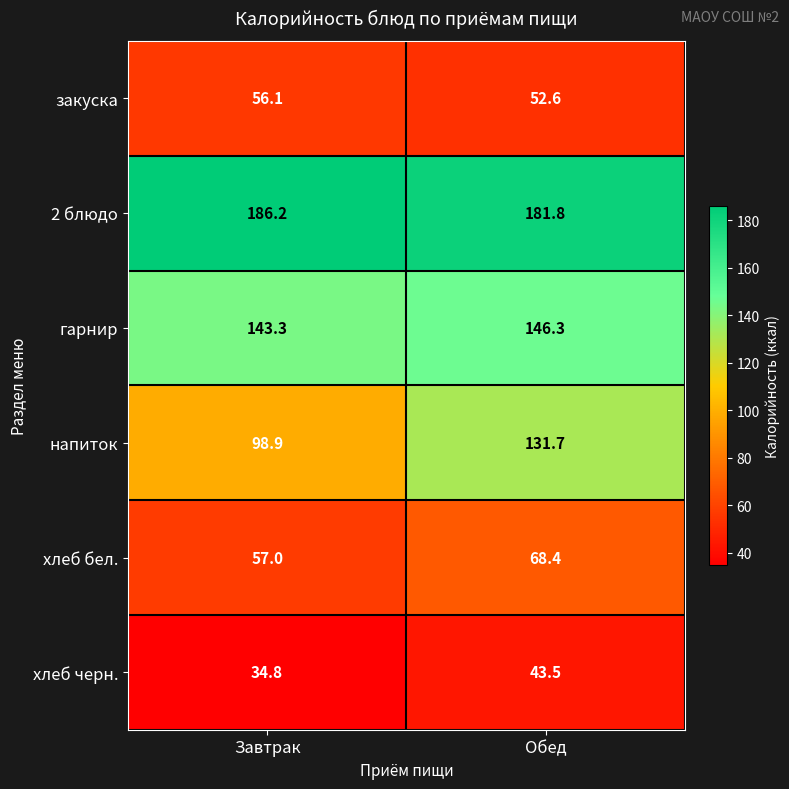

What is the total value across all series at Обед?

624.3